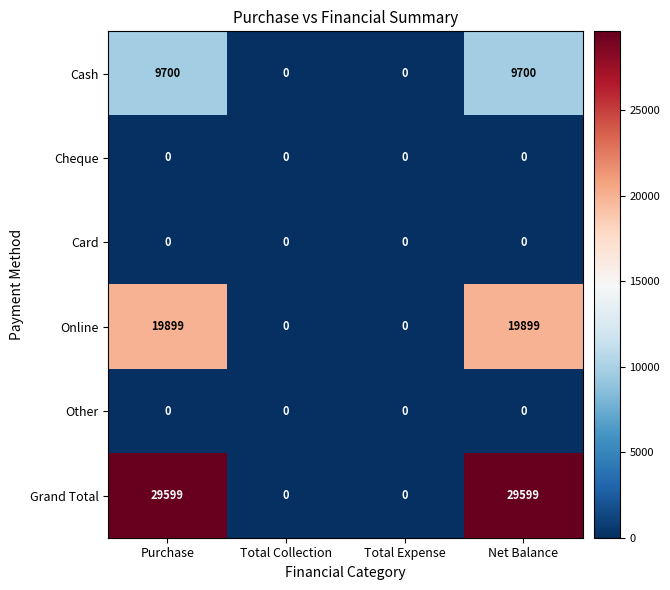

How many data points does each series have?

4